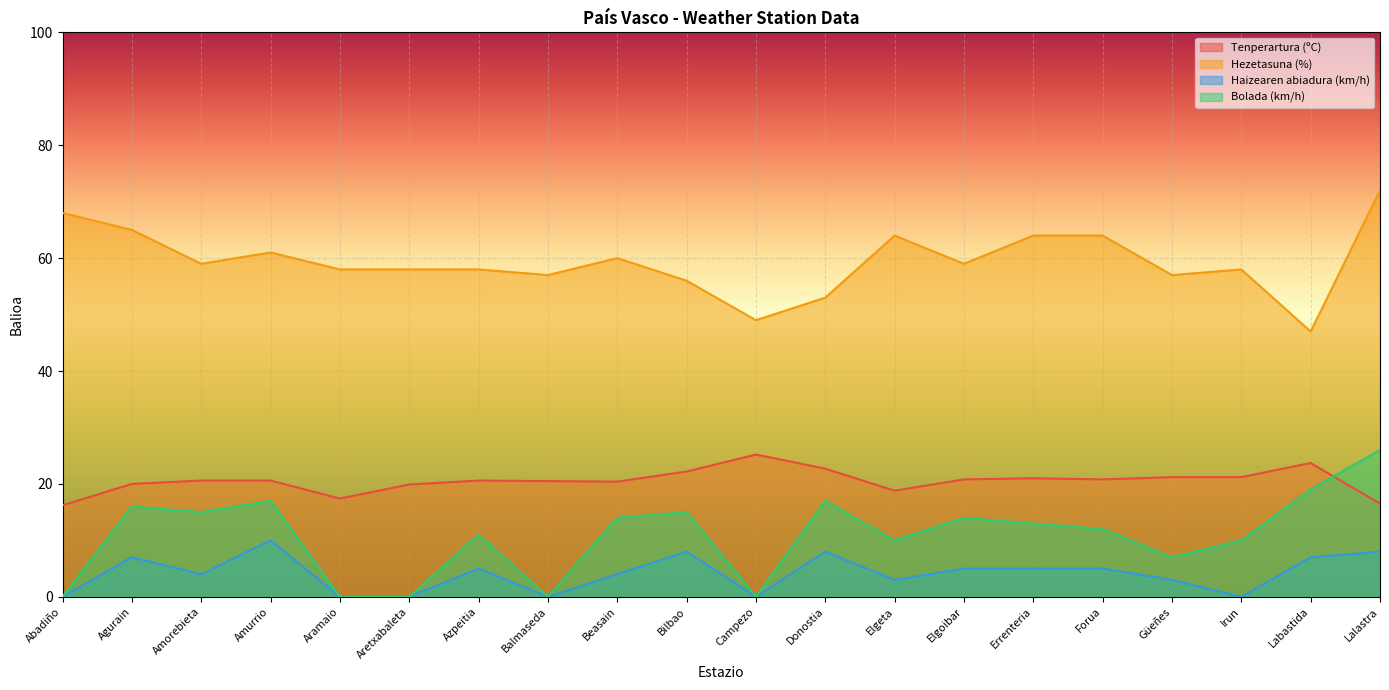

List the series in order of their peak value, lowest first.

Haizearen abiadura (km/h), Tenperartura (ºC), Bolada (km/h), Hezetasuna (%)